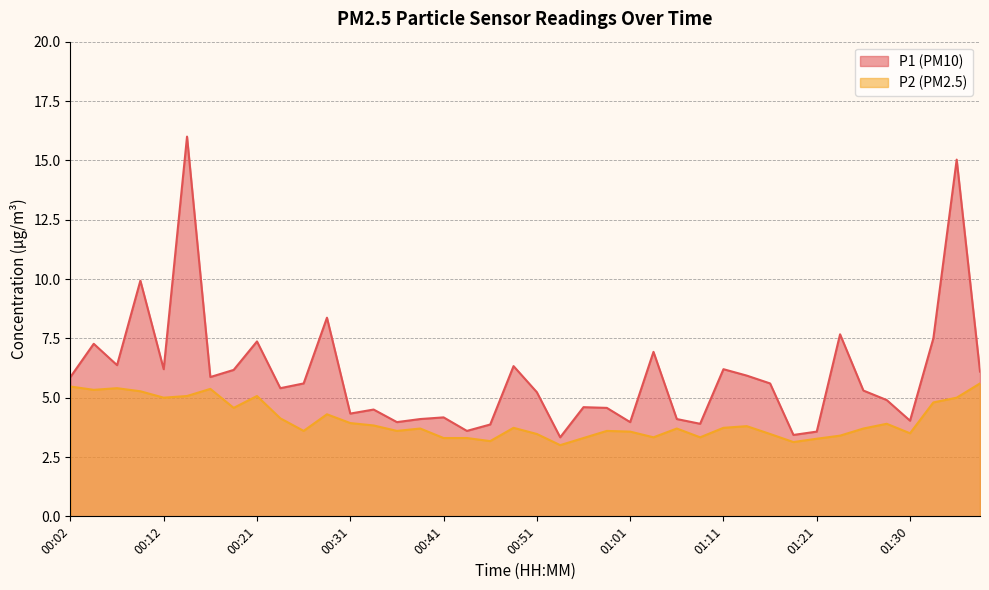

True or false: P2 and P1 intersect in this chart.

False